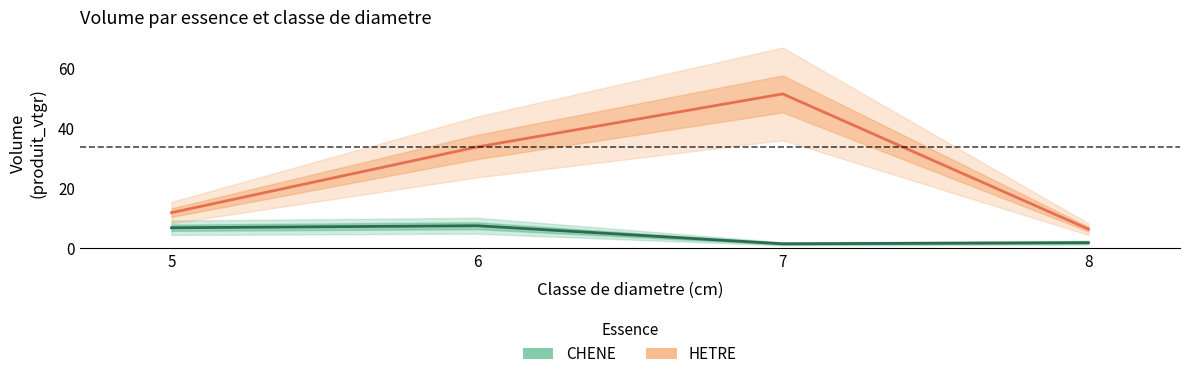

How many interior local peaks does the CHENE series have?

1